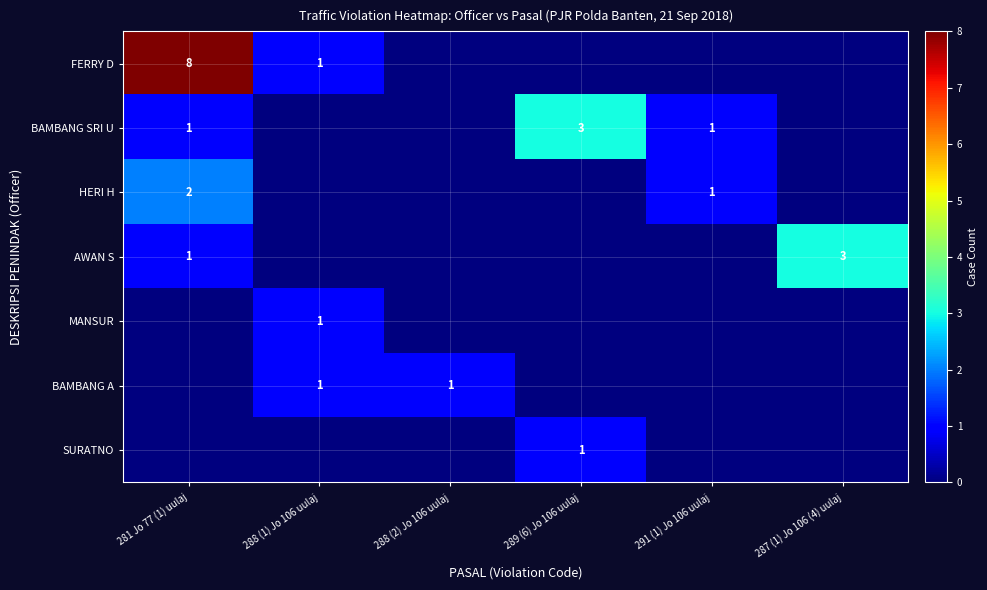

Is the value of AWAN S at 287 (1) Jo 106 (4) uulaj greater than the value of BAMBANG SRI U at 281 Jo 77 (1) uulaj?

Yes